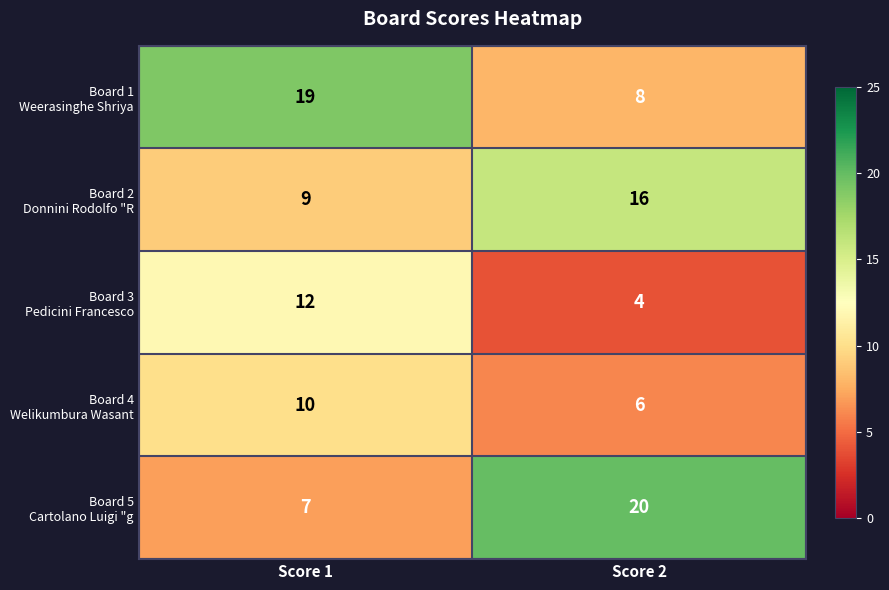

What is the minimum value shown in the chart?

4